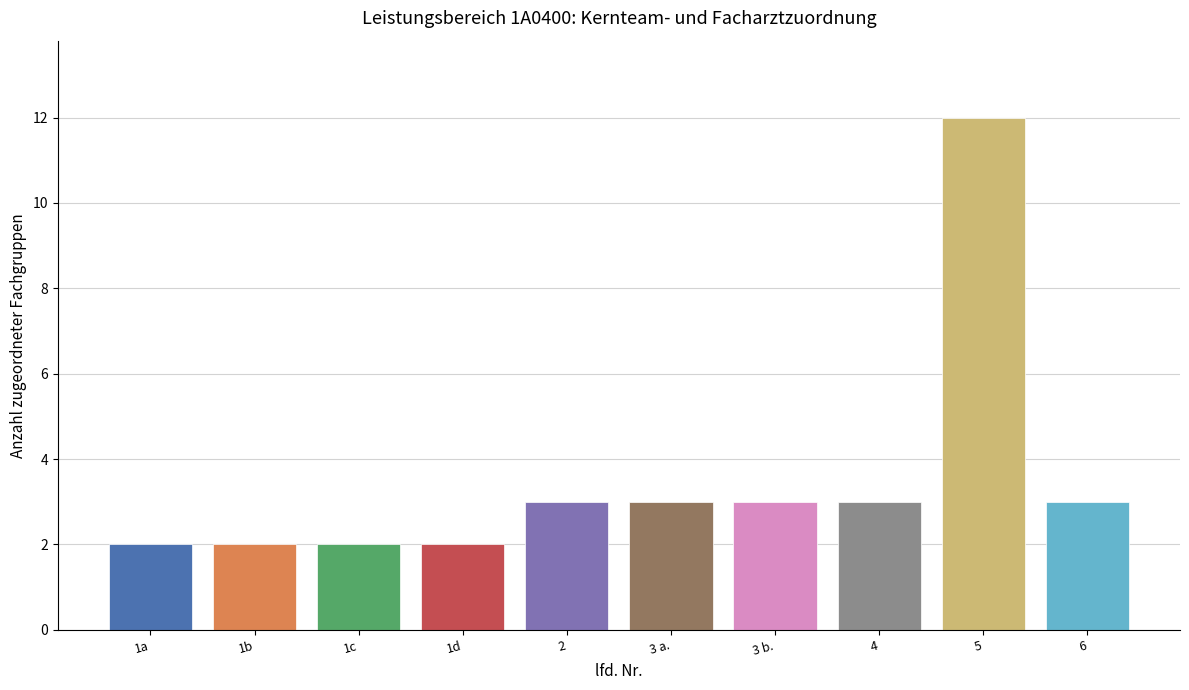

Which category has the highest value across all series?

5